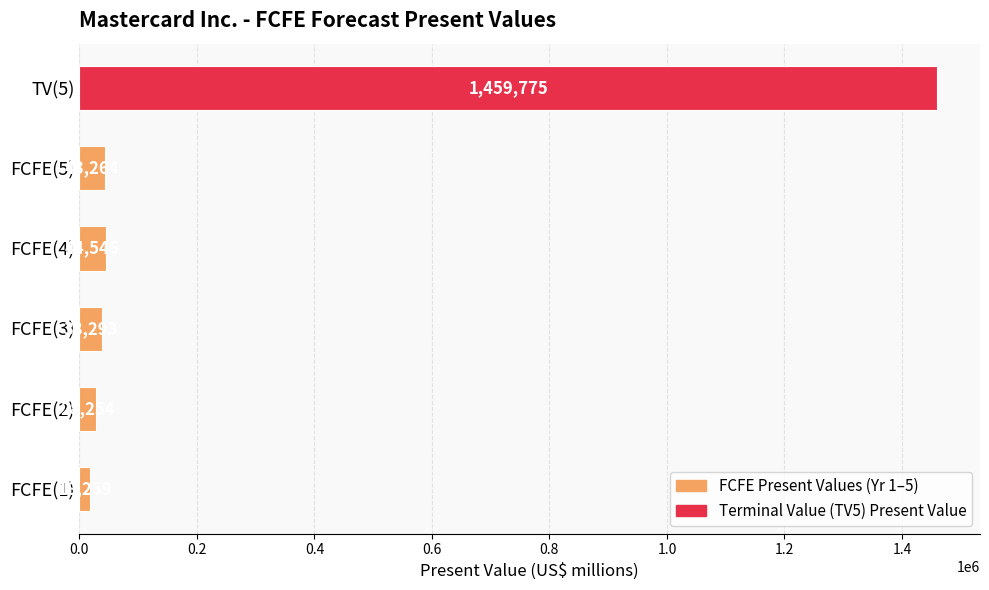

Reading bottom to top, extract all data points from this chart.

FCFE(1)=18259	FCFE(2)=28254	FCFE(3)=38293	FCFE(4)=44546	FCFE(5)=43264	TV(5)=1459775